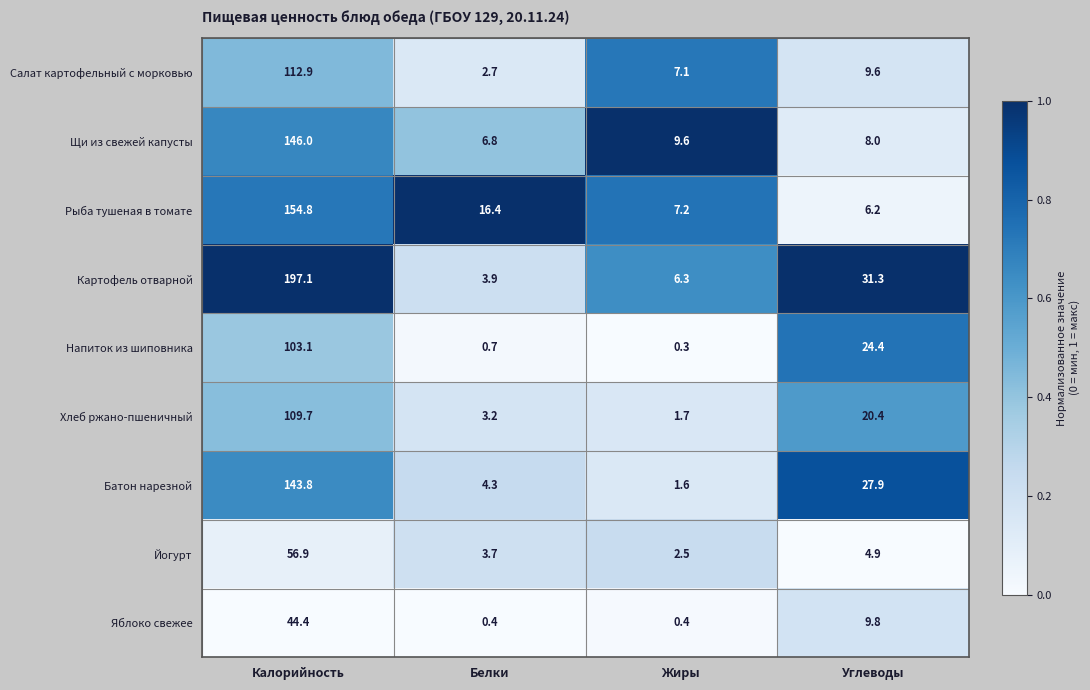

Which series has the largest total across all categories?

Картофель отварной